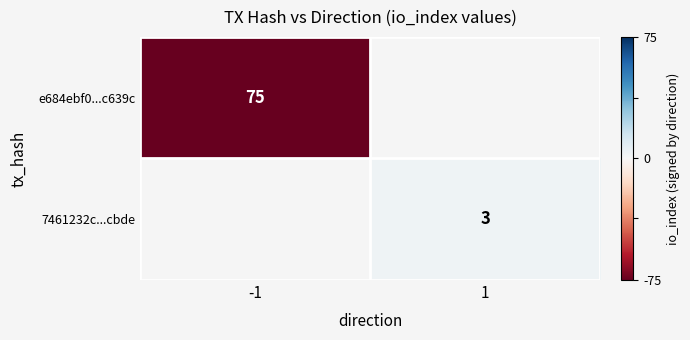

Which has a higher value, 1 or -1?

-1